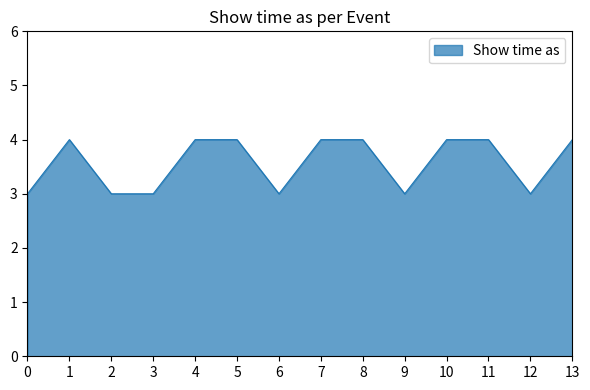

What is the approximate value at 10?

4